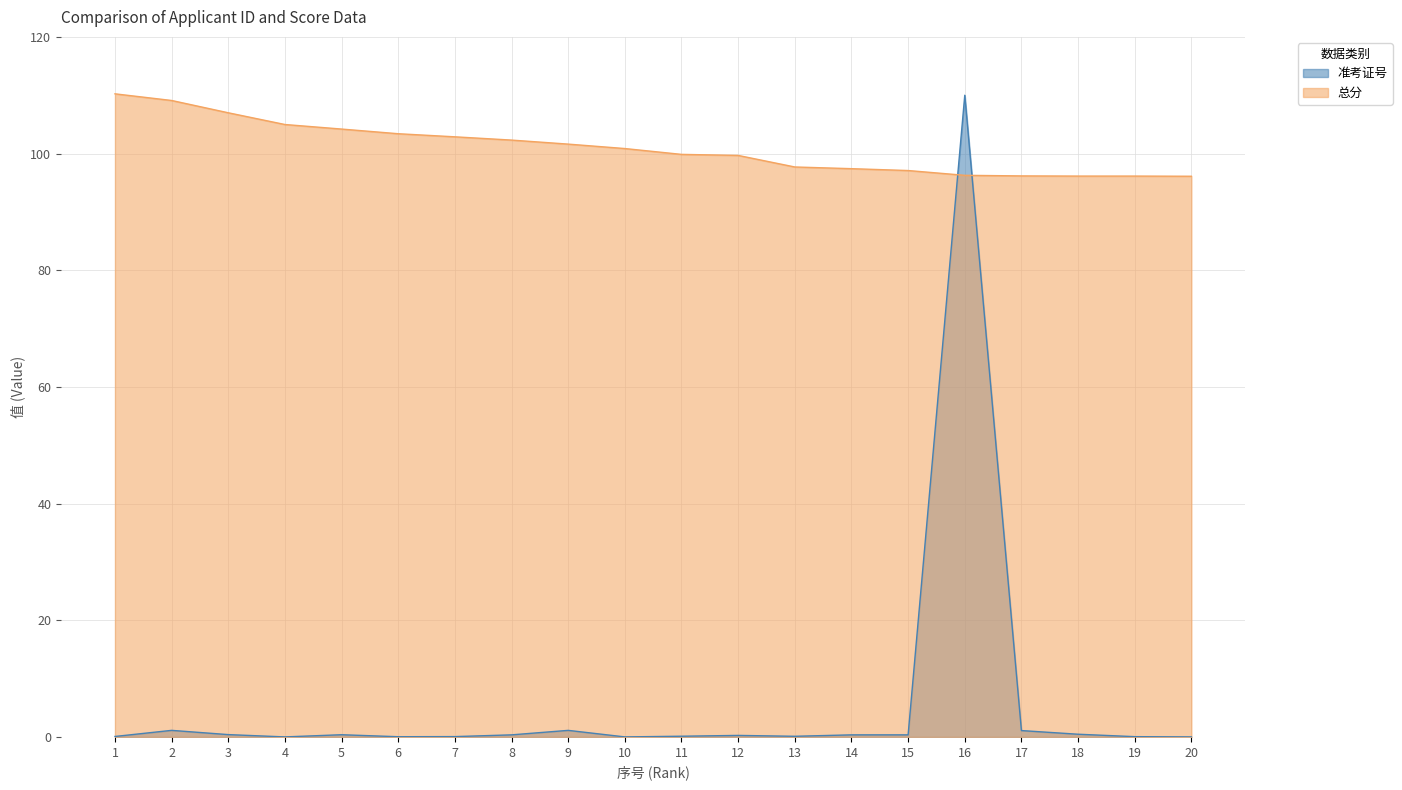

List the series in order of their overall mean, lowest first.

准考证号, 总分